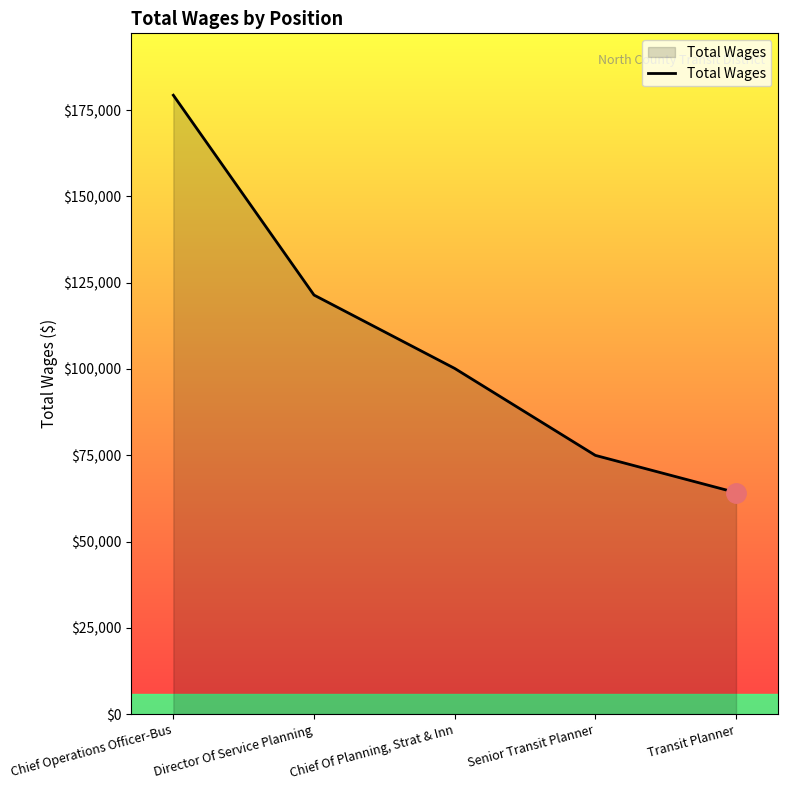

List the labels in order of value, smallest first.

Transit Planner, Senior Transit Planner, Chief Of Planning, Strat & Inn, Director Of Service Planning, Chief Operations Officer-Bus